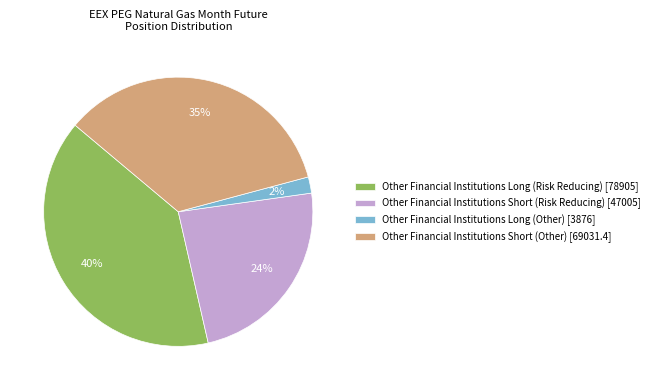

Rank the categories by value from highest to lowest.

Other Financial Institutions Long (Risk Reducing), Other Financial Institutions Short (Other), Other Financial Institutions Short (Risk Reducing), Other Financial Institutions Long (Other)